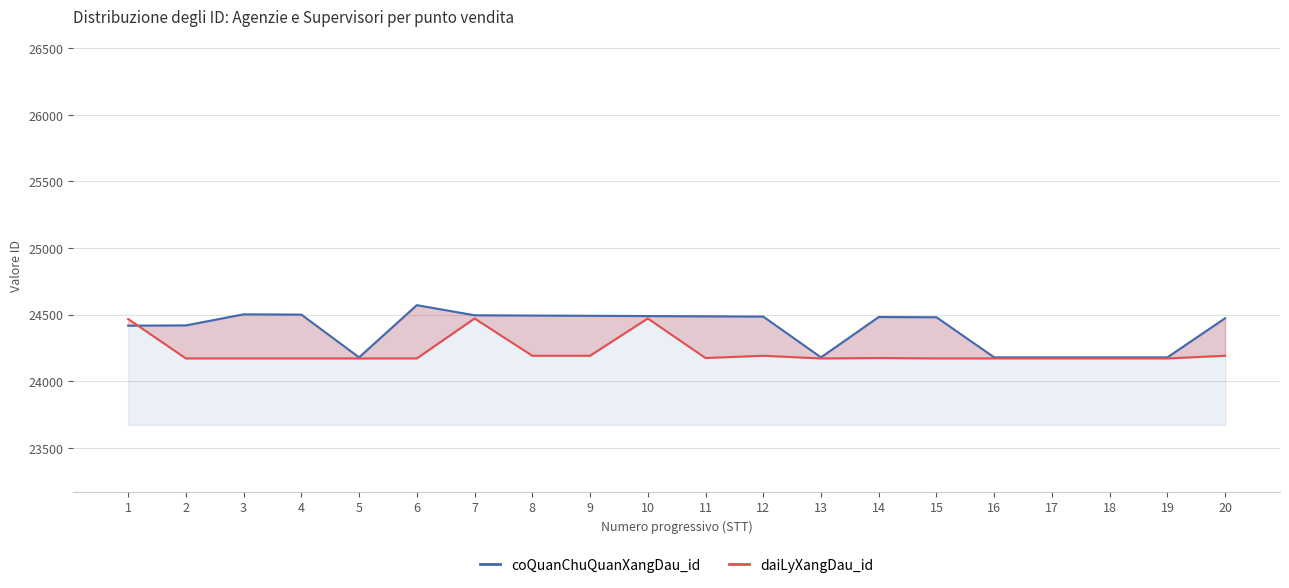

Which series has the largest range (max minus min)?

coQuanChuQuanXangDau_id